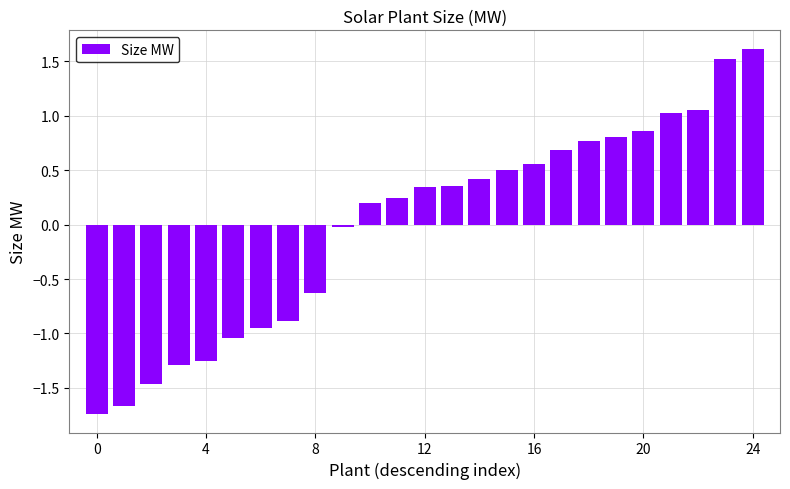

How many bars are there in total?

25